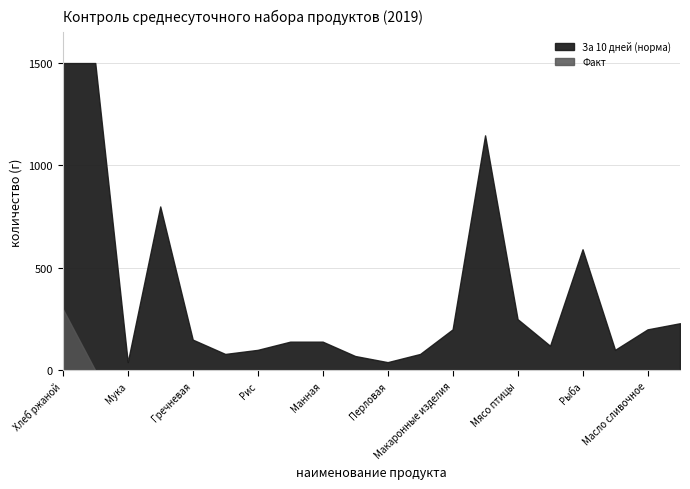

At how many categories does at least one series exceed 988?

3